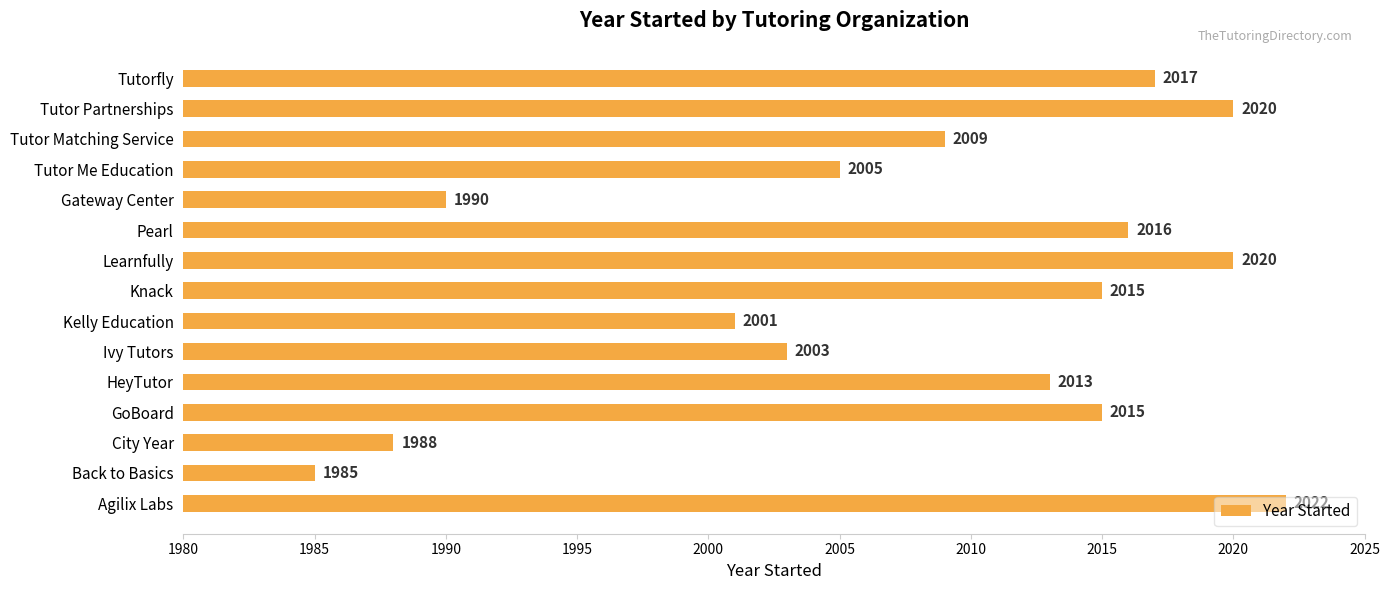

What is the difference between the values at Tutorfly and Tutor Matching Service?

8